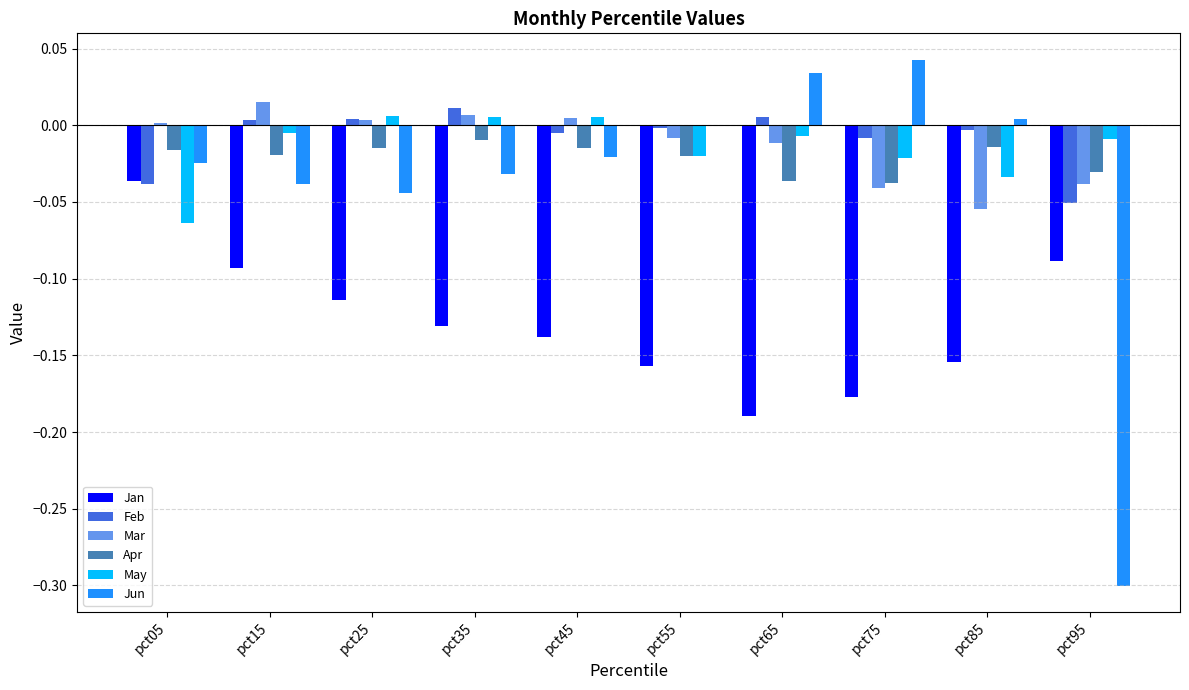

Between pct05 and pct95, which series saw the biggest shift?

Jun